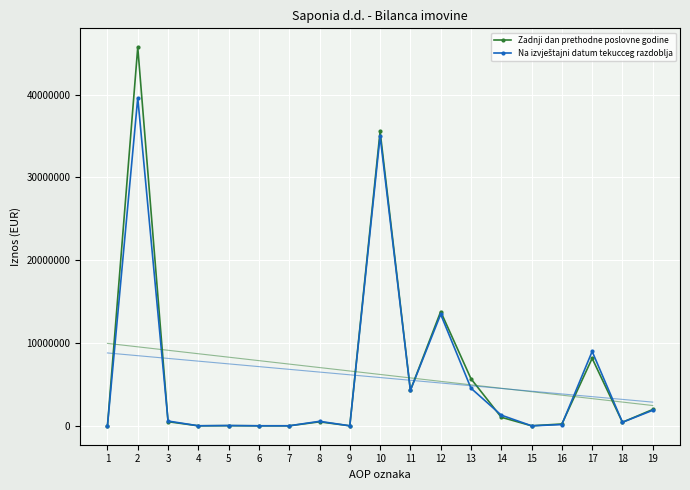

Is this an area chart (filled region under the line)?

No